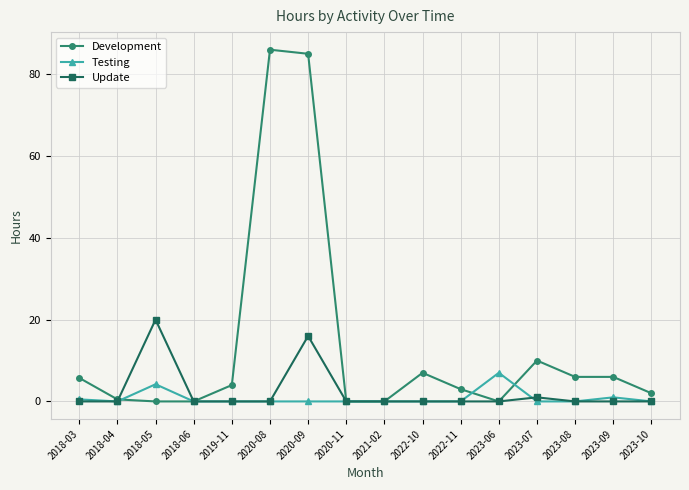

Which series changed the most between 2020-08 and 2023-09?

Development